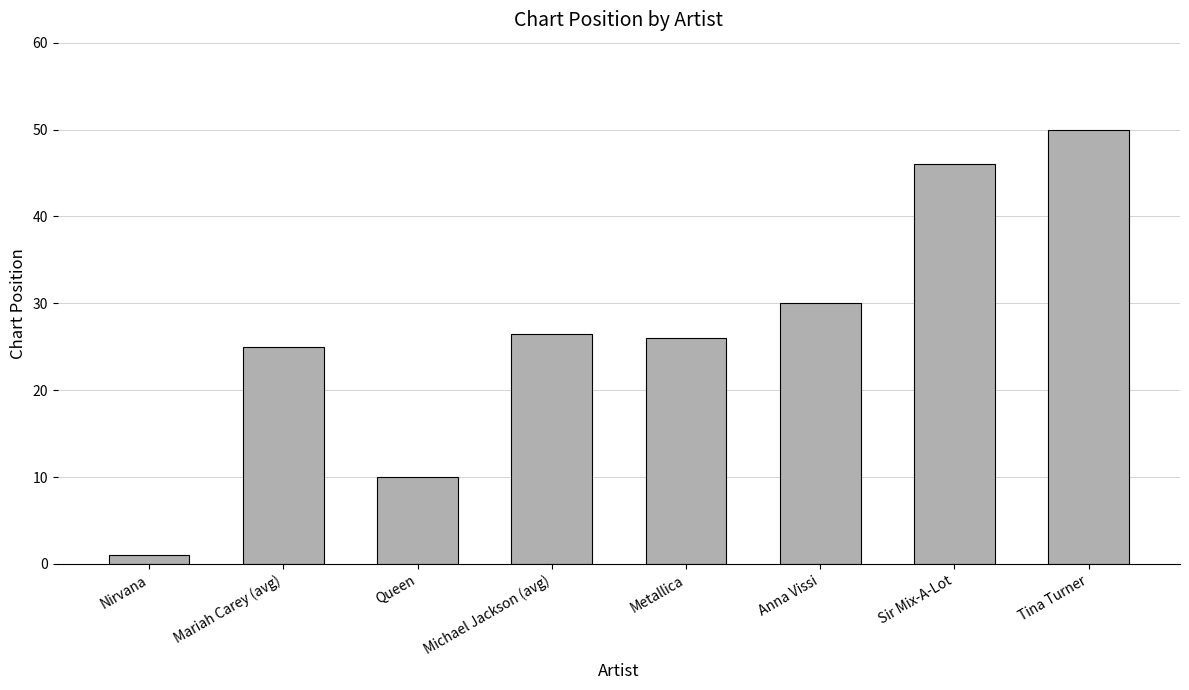

Which has a higher value, Metallica or Anna Vissi?

Anna Vissi